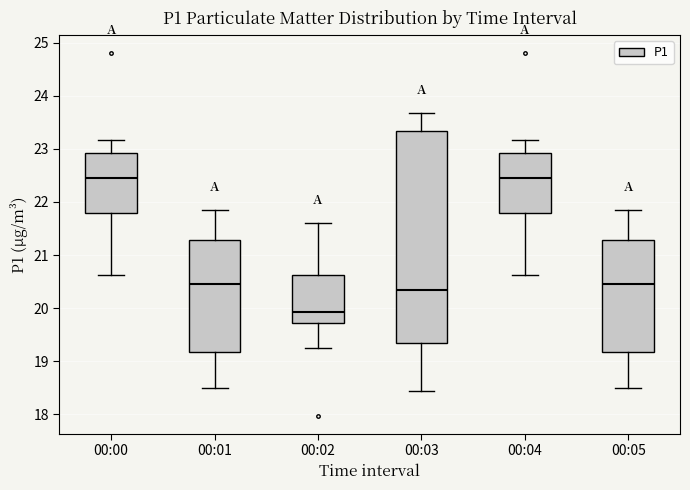

Which box is the tallest, from its lower edge to its upper edge?

00:03